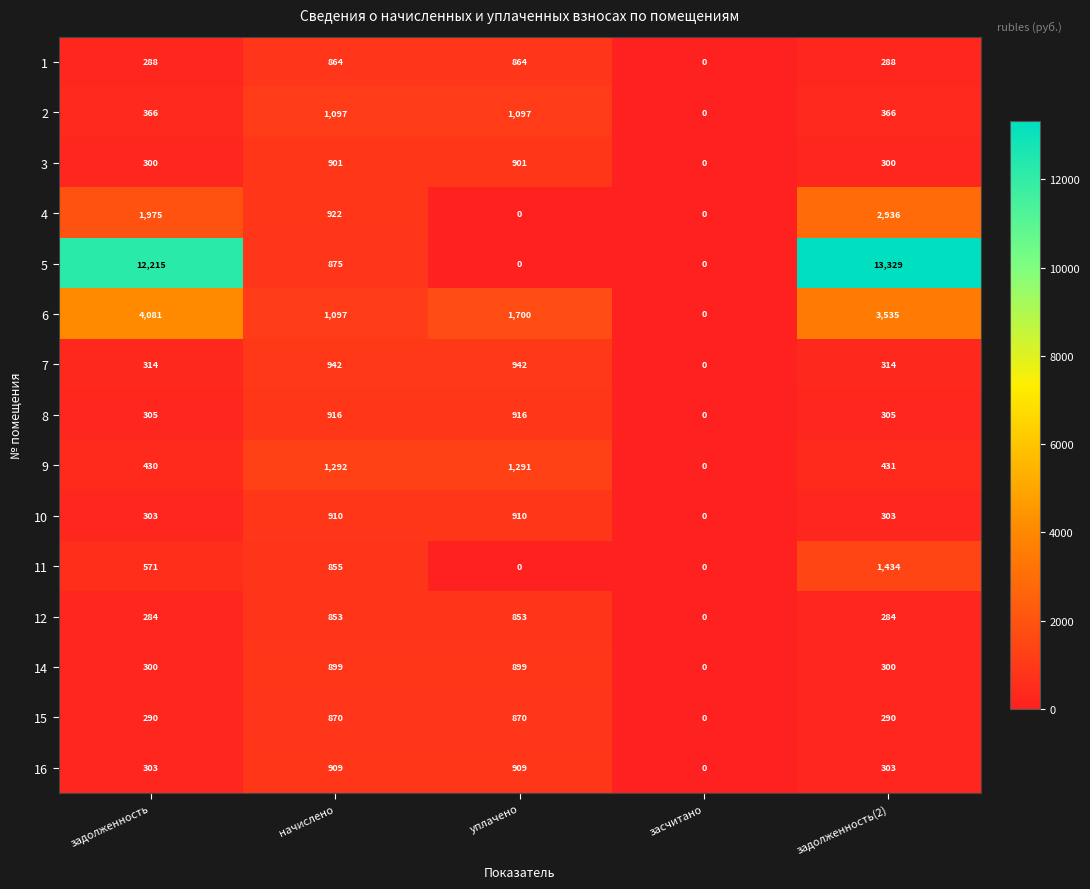

Which series has the widest spread of values?

5